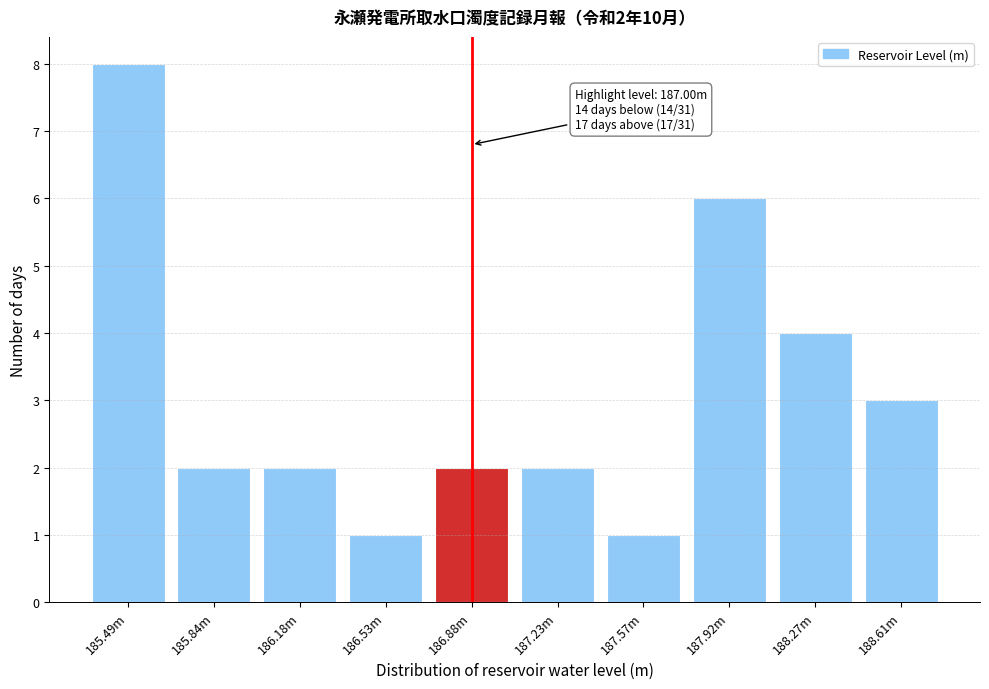

Reading left to right, list all the values displayed in this chart.

8	2	2	1	2	2	1	6	4	3